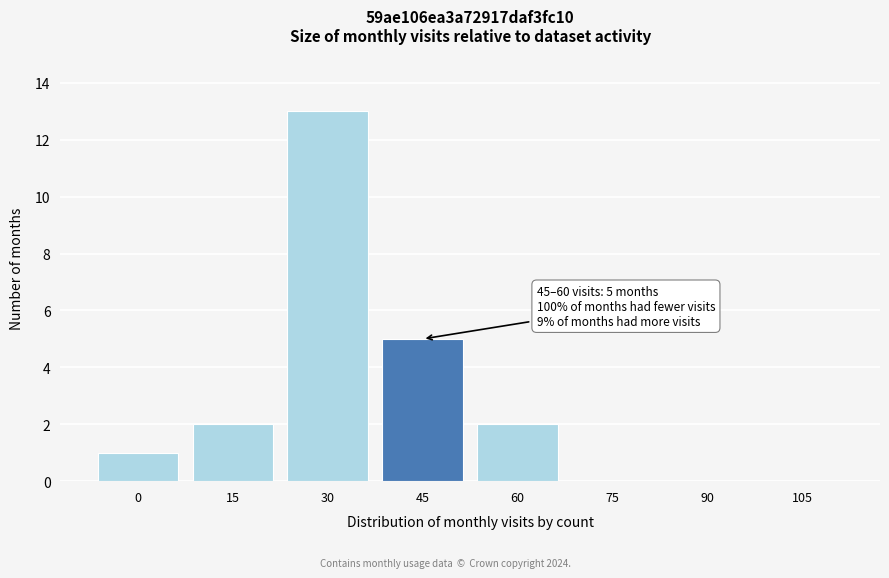

Reading left to right, extract all data points from this chart.

0=1	15=2	30=13	45=5	60=2	75=0	90=0	105=0